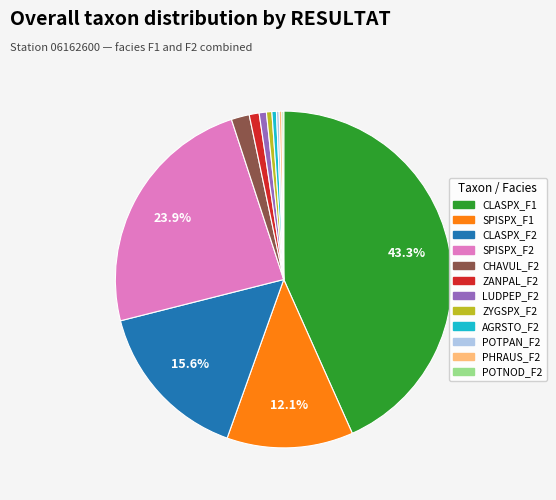

Combined, do CHAVUL_F2 and CLASPX_F2 account for over 50%?

No